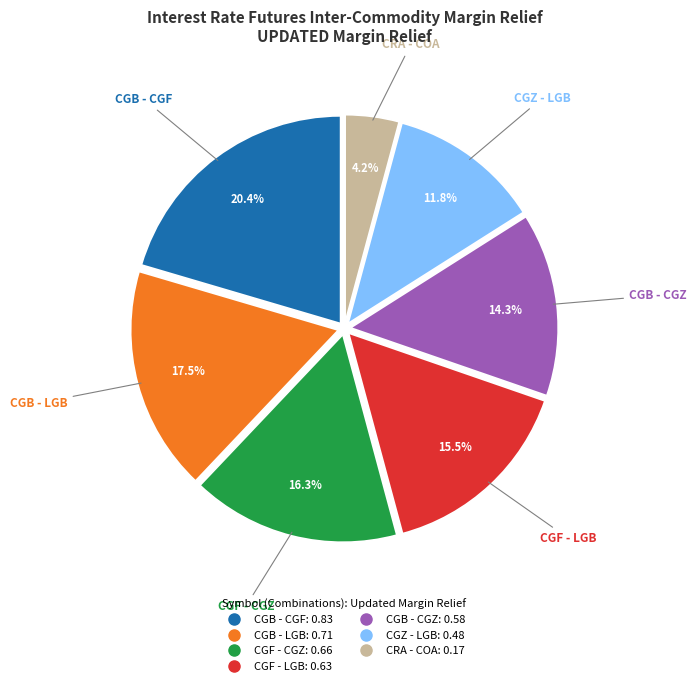

Does any single category account for the majority?

No